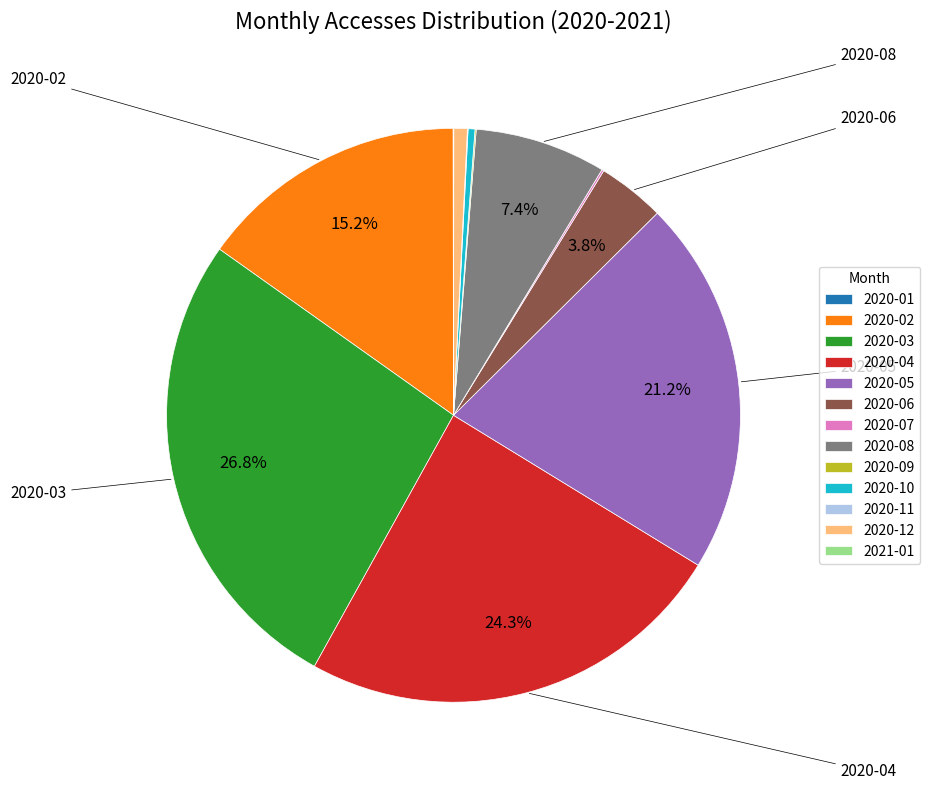

Is the sum of 2020-08 and 2020-06 greater than half?

No